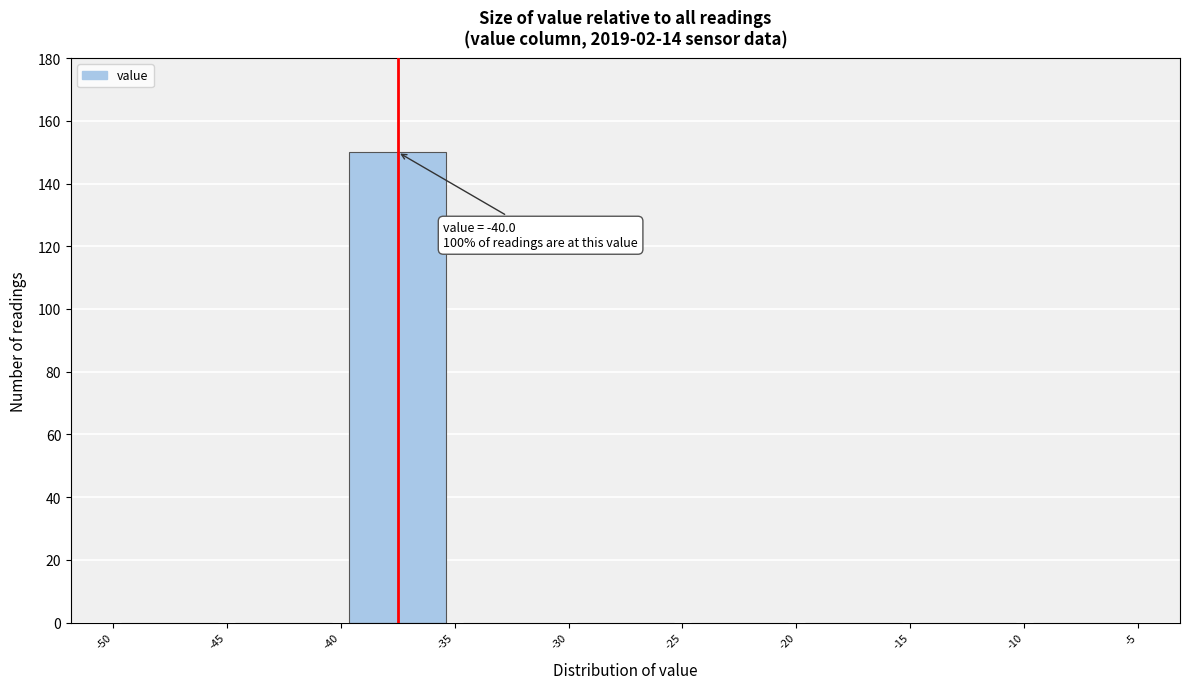

Which range on the x-axis has the tallest bar?

-40 to -35